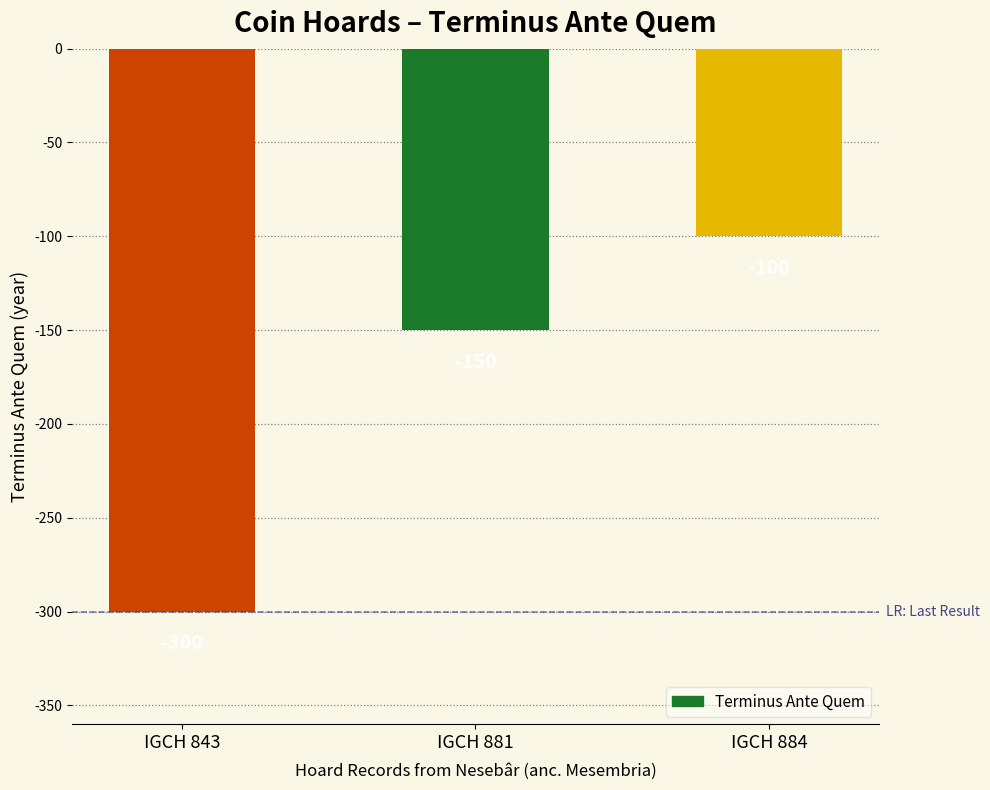

What is the value of the 1st bar from the left?

-300